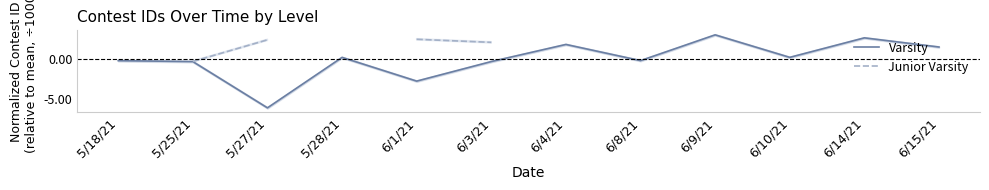

What is the label of the 7th point from the right?

6/3/21